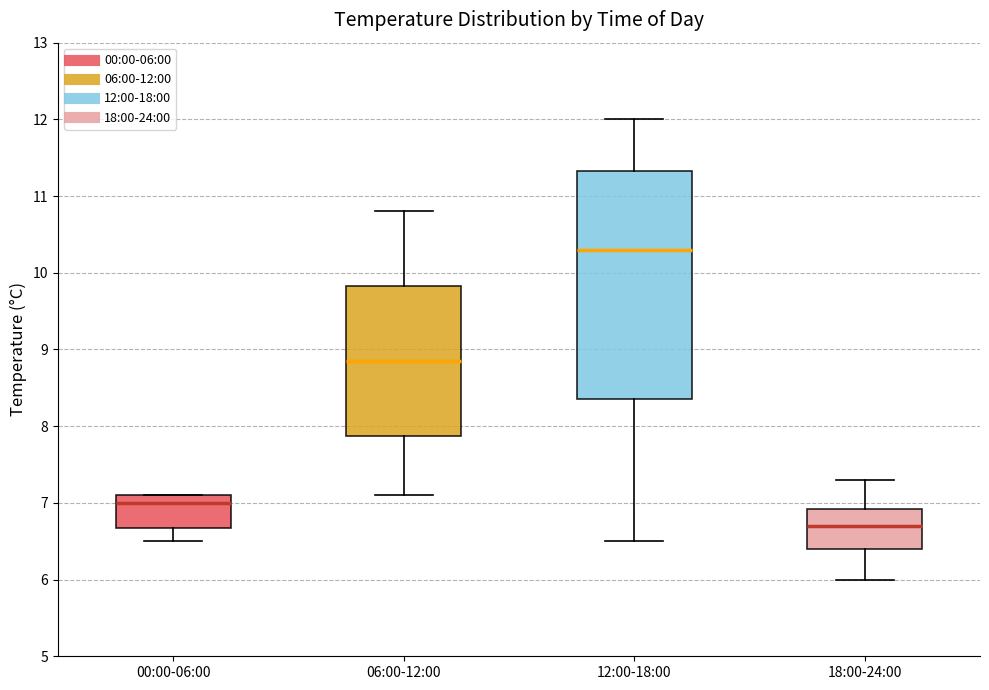

Comparing the boxes themselves (not the whiskers), which one is the tallest?

12:00-18:00